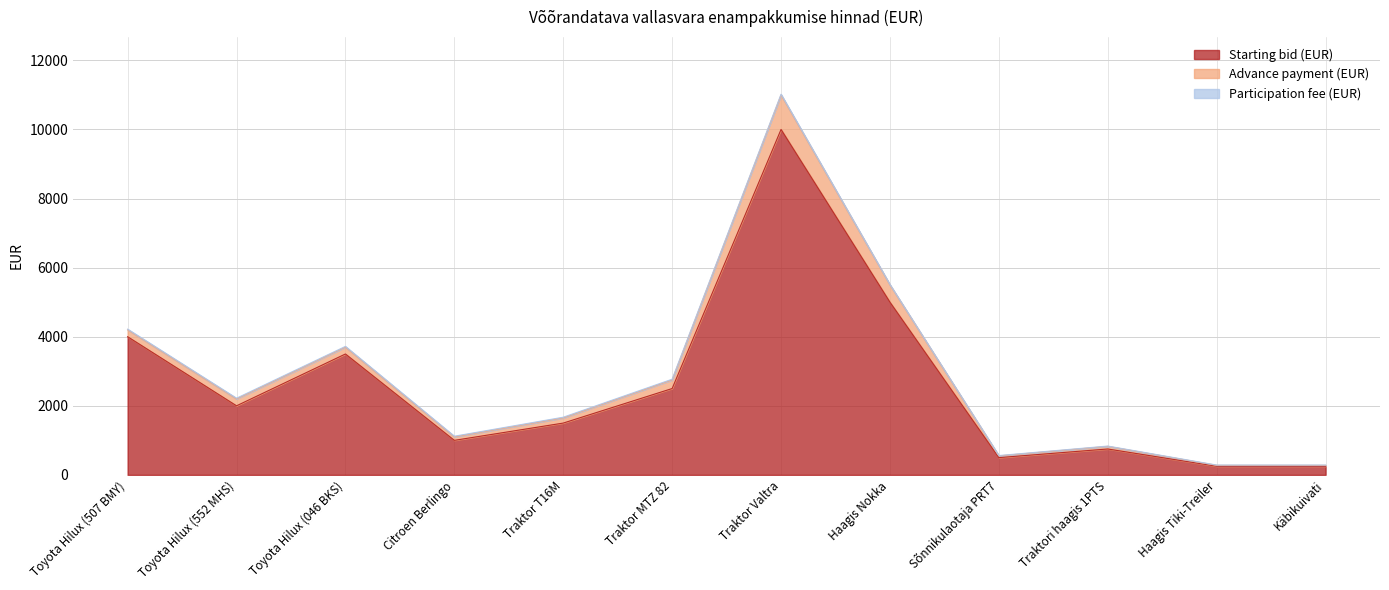

How many data points in Advance payment (EUR) are above 200?

3